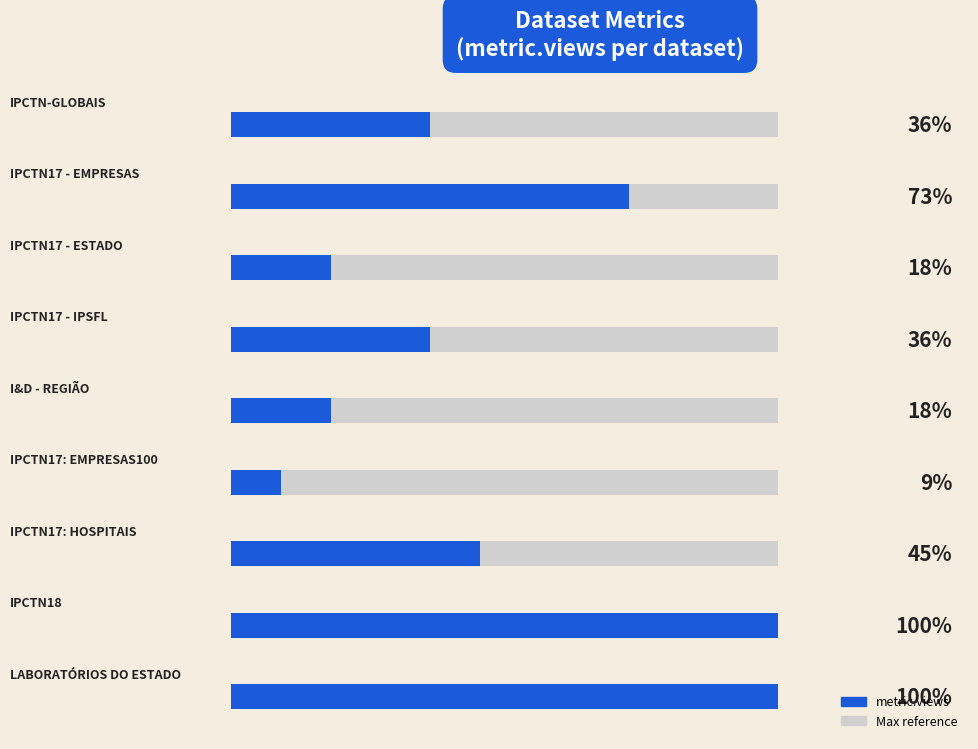

Between 2 and 5, which is larger?

2